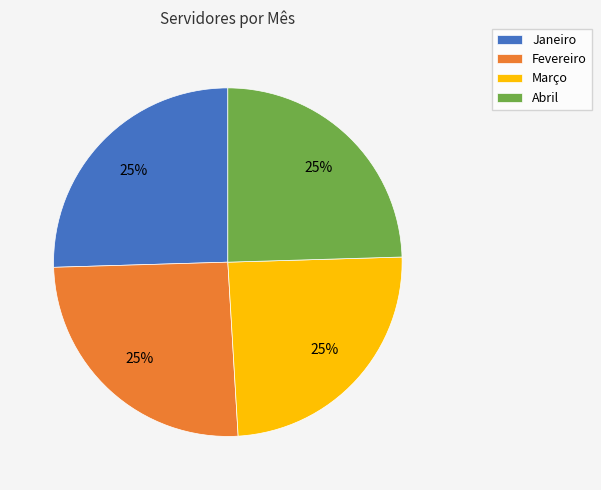

Is Fevereiro the majority of the pie?

No